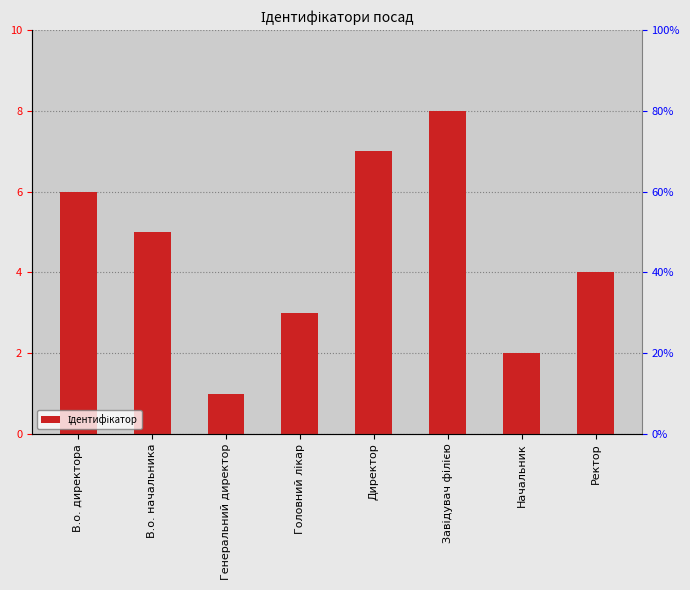

Rank the categories by value from lowest to highest.

Генеральний директор, Начальник, Головний лікар, Ректор, В.о. начальника, В.о. директора, Директор, Завідувач філією